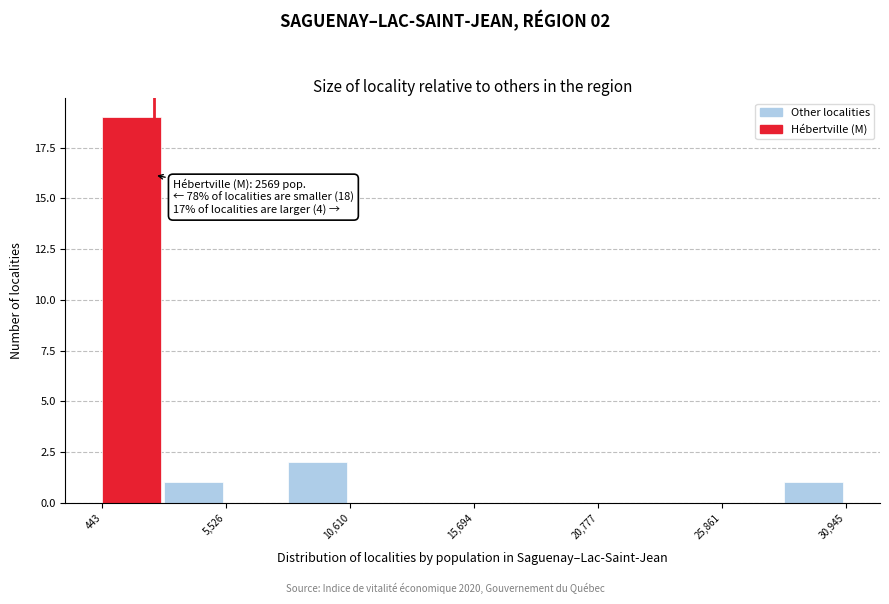

Read against the x-axis, roughly where is the centre of the tallest bar?

2000